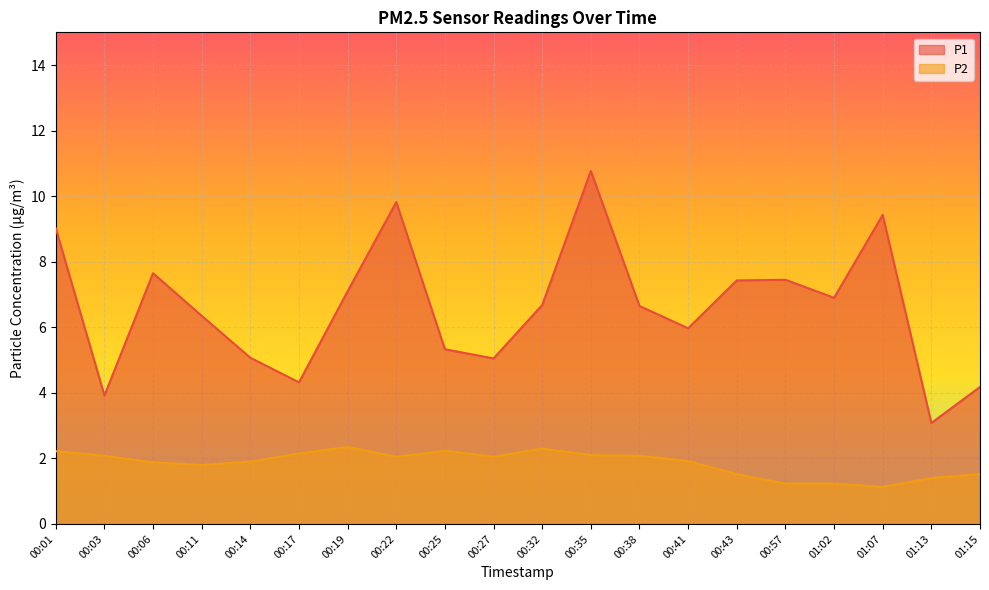

What is the difference between the second highest and second lowest values in the P1 series?

5.9